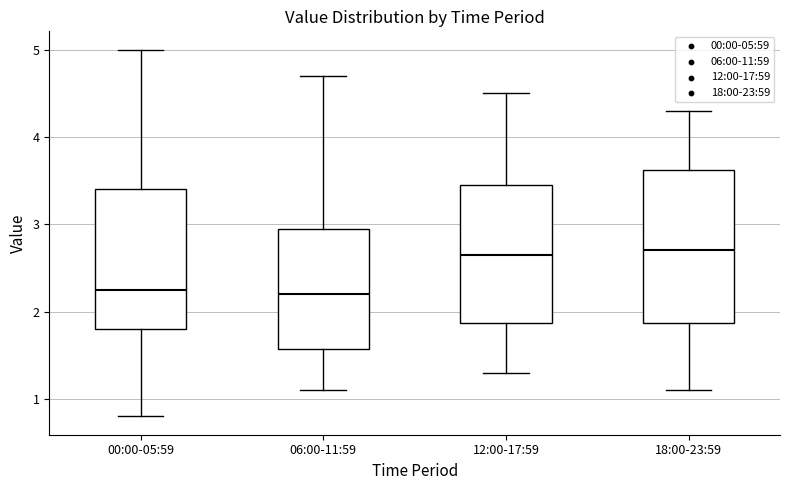

Which box is the tallest, from its lower edge to its upper edge?

18:00-23:59